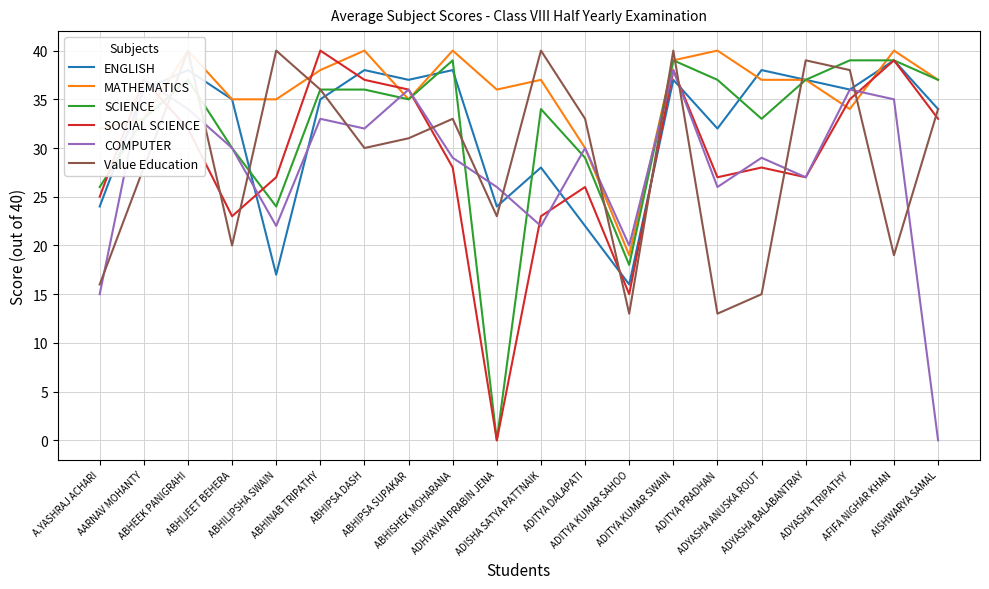

What is the spread (max minus min) of values at AISHWARYA SAMAL?

37